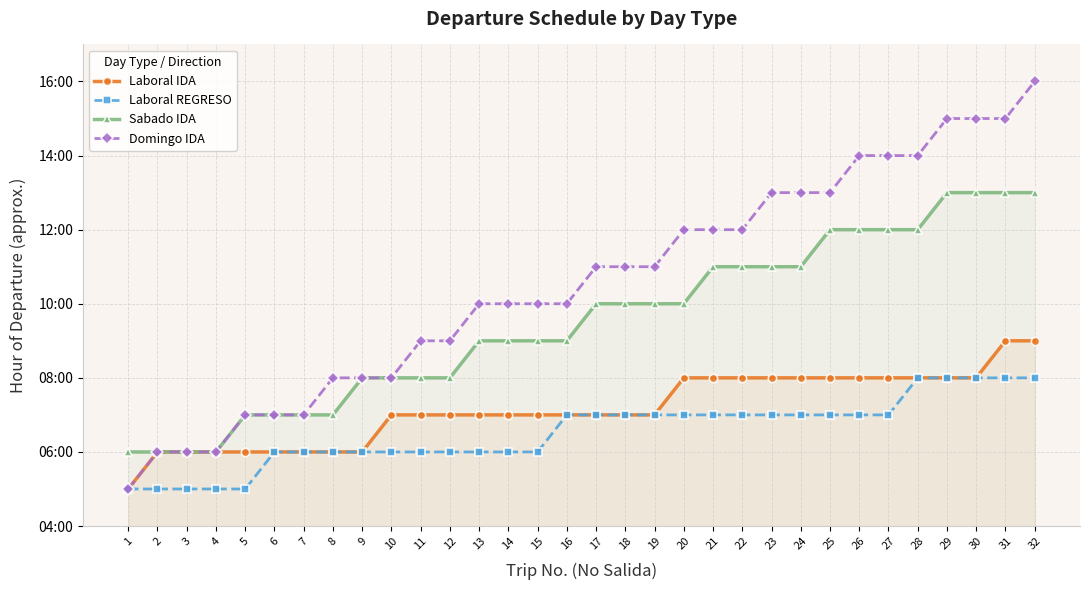

What is the difference between the maximum and second lowest values in the Domingo IDA series?

10